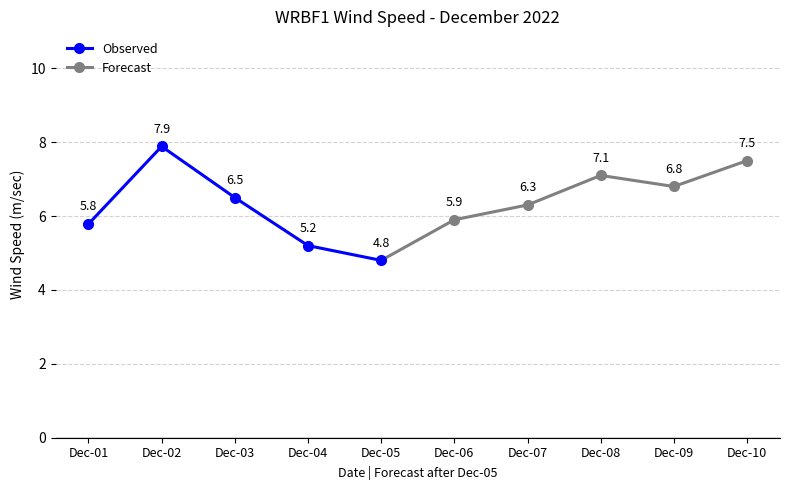

What are all the series names shown in the legend?

Observed, Forecast